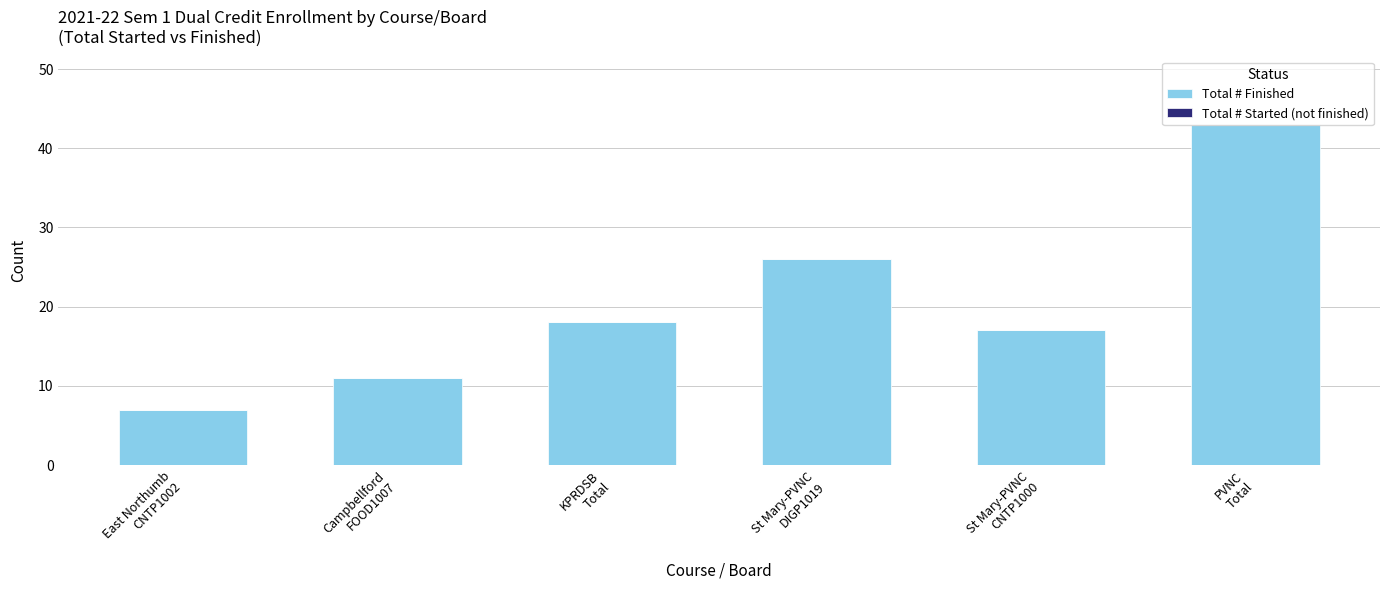

What is the label of the 1st bar from the left?

East Northumb
CNTP1002